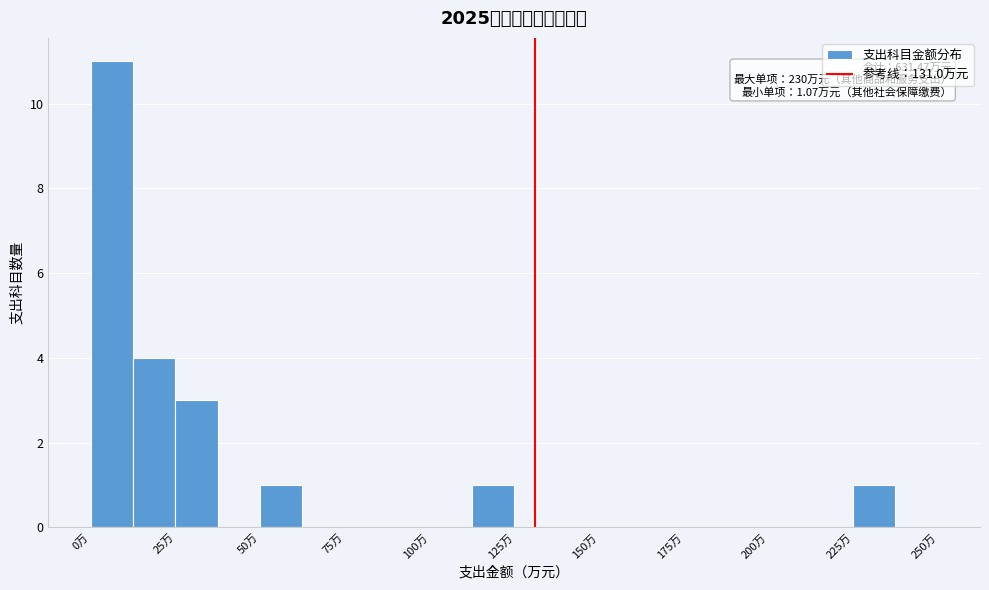

Read against the x-axis, roughly where is the centre of the tallest bar?

5